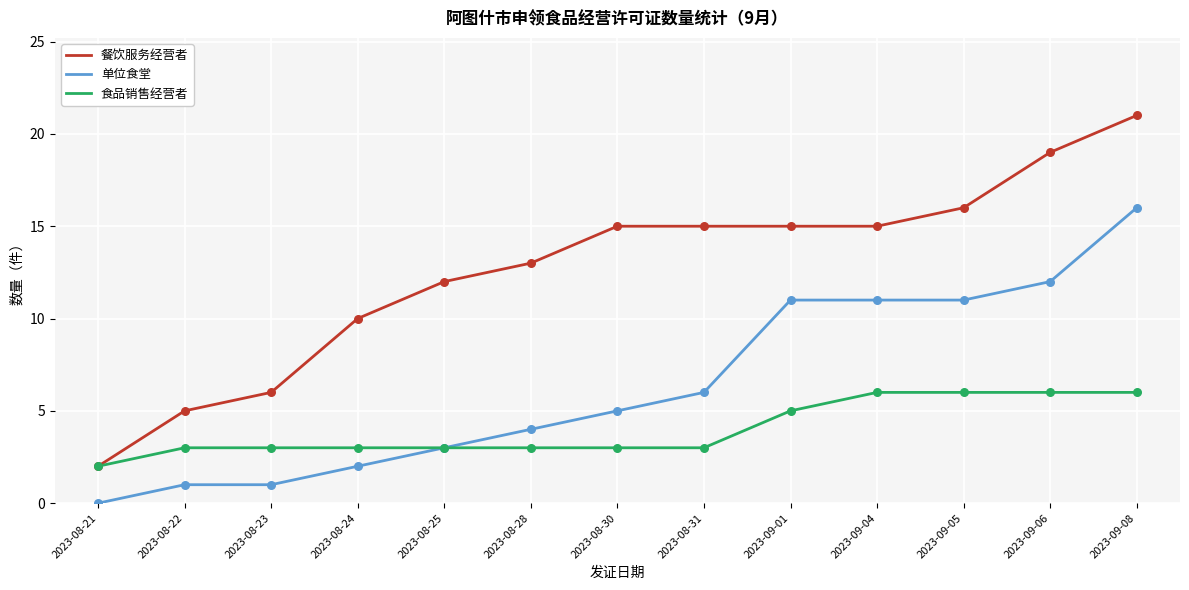

What is the total value across all series at 2023-08-28?

20